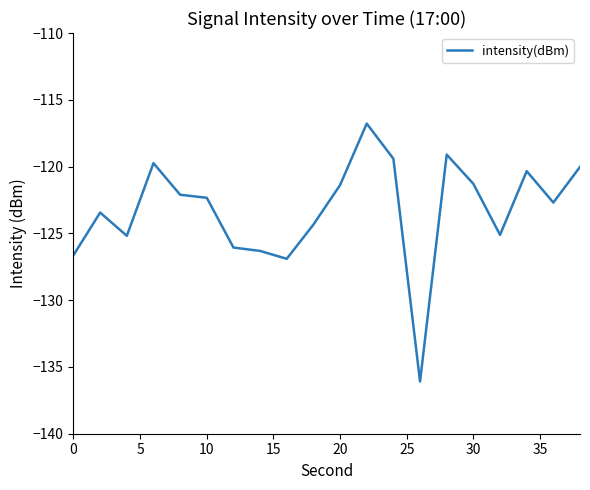

What is the smallest value displayed?

-136.1